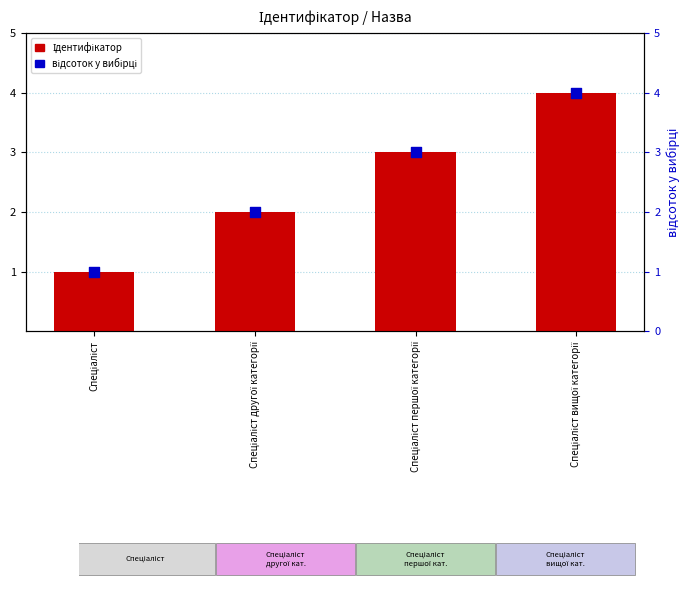

What are all the series names shown in the legend?

Ідентифікатор, відсоток у вибірці